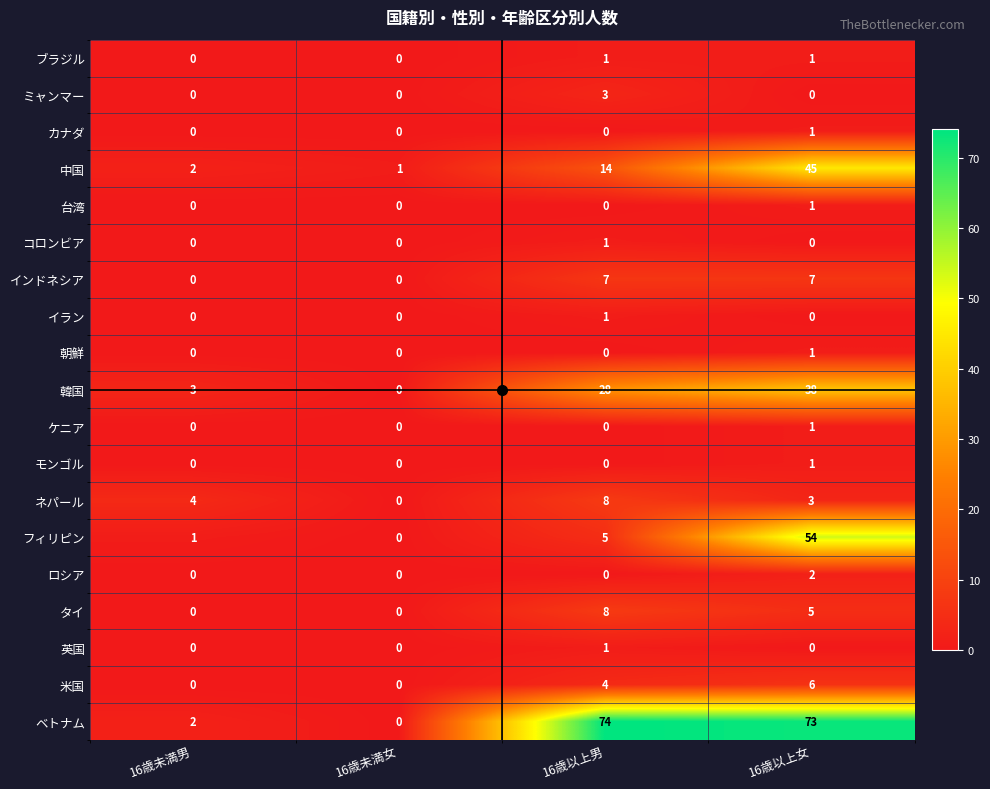

True or false: フィリピン has a value of 36 at 16歳未満女.

False